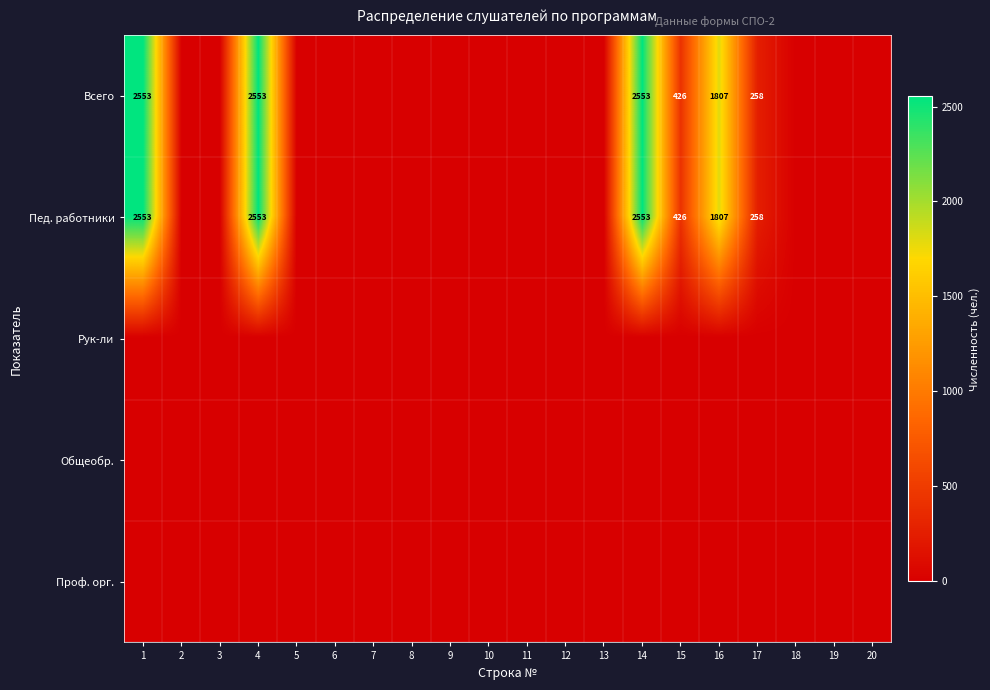

Is it true that Пед. работники equals 3638 at 4?

False